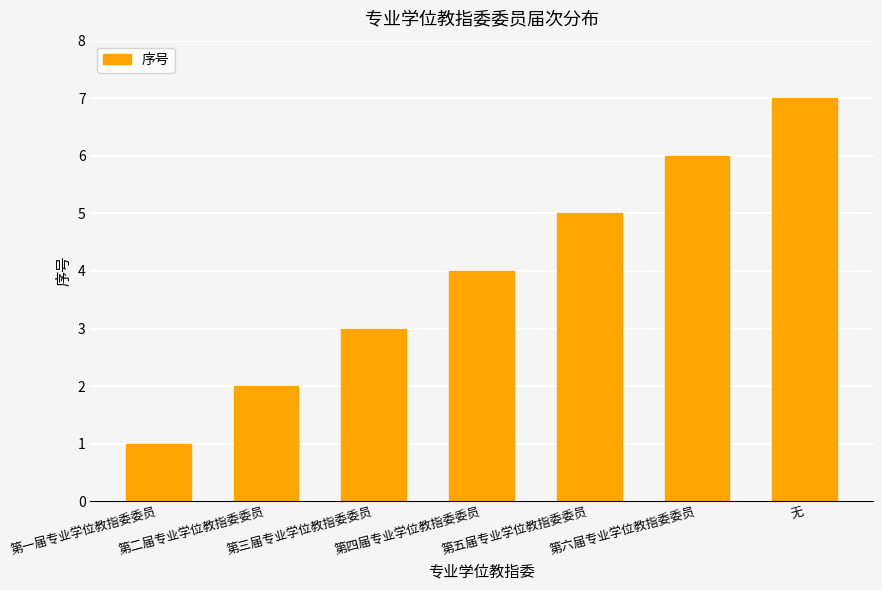

How many series are shown in this chart?

1